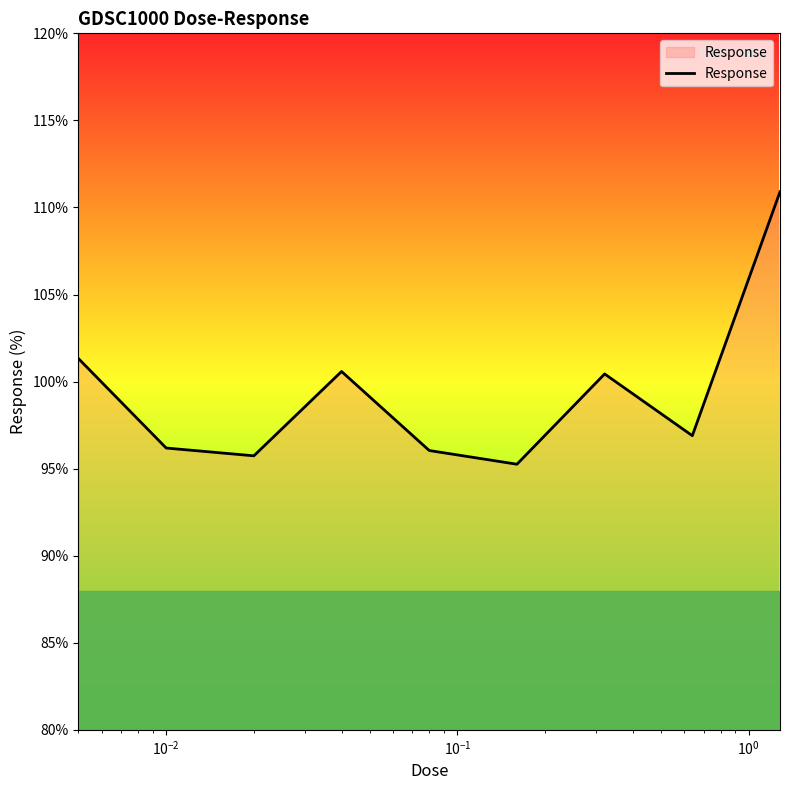

What is the minimum value shown in the chart?

95.3